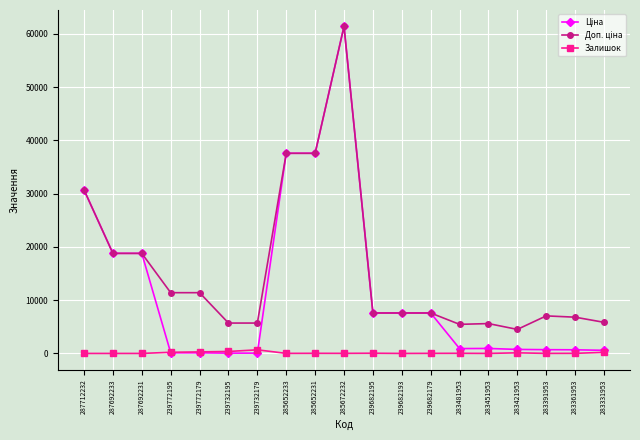

What is the difference between the highest and lowest values at 287692233?

18796.8